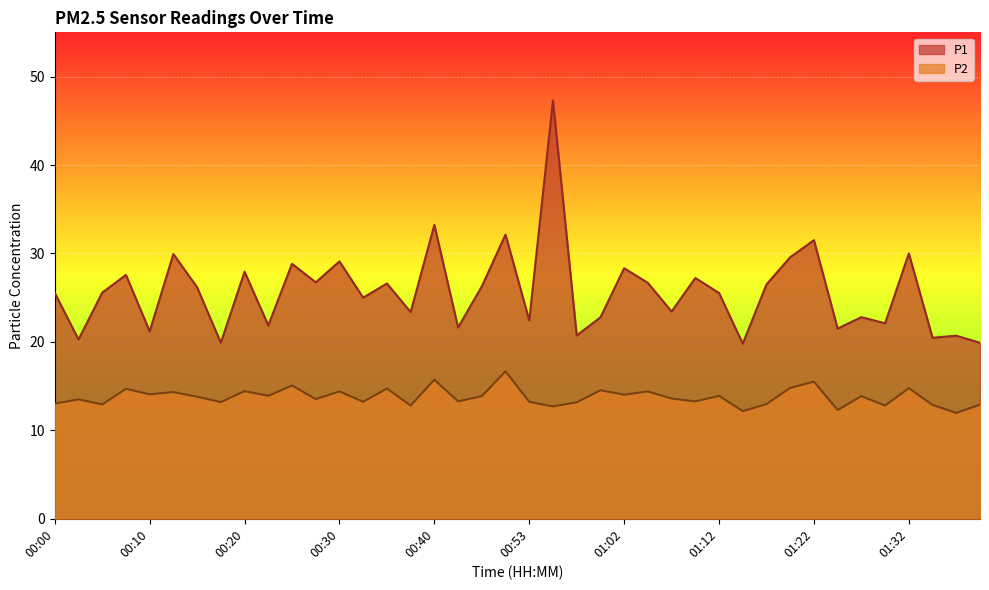

At which label does P1 first exceed 25?

00:00